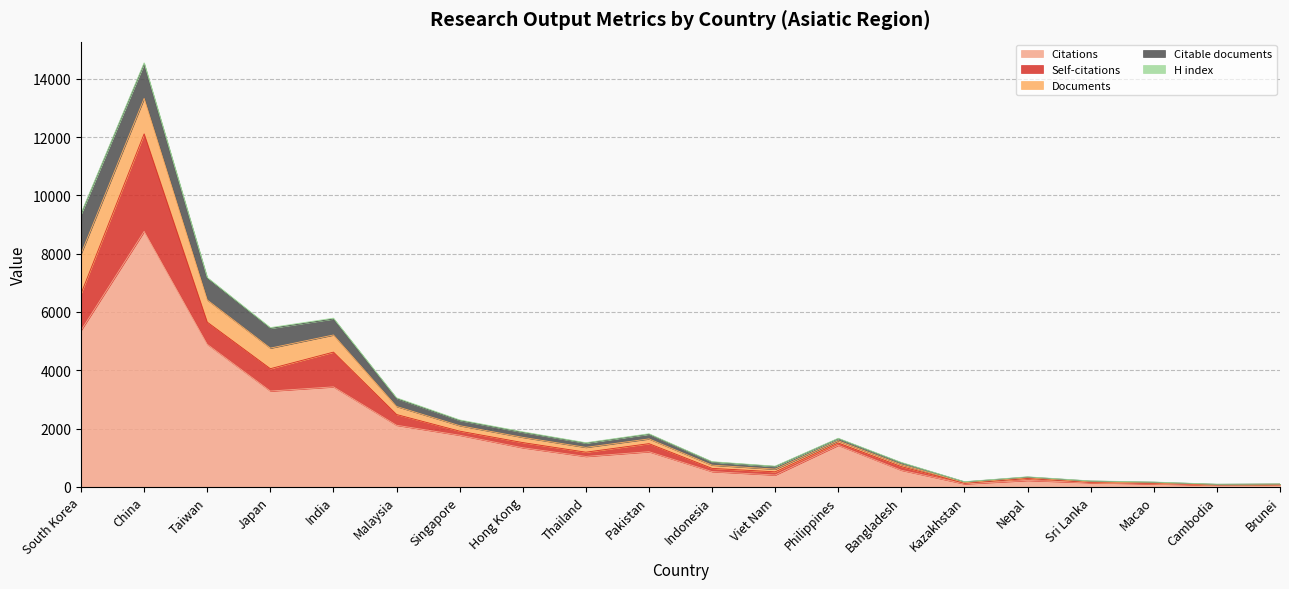

The Citable documents series shows 171 at Hong Kong. True or false?

True